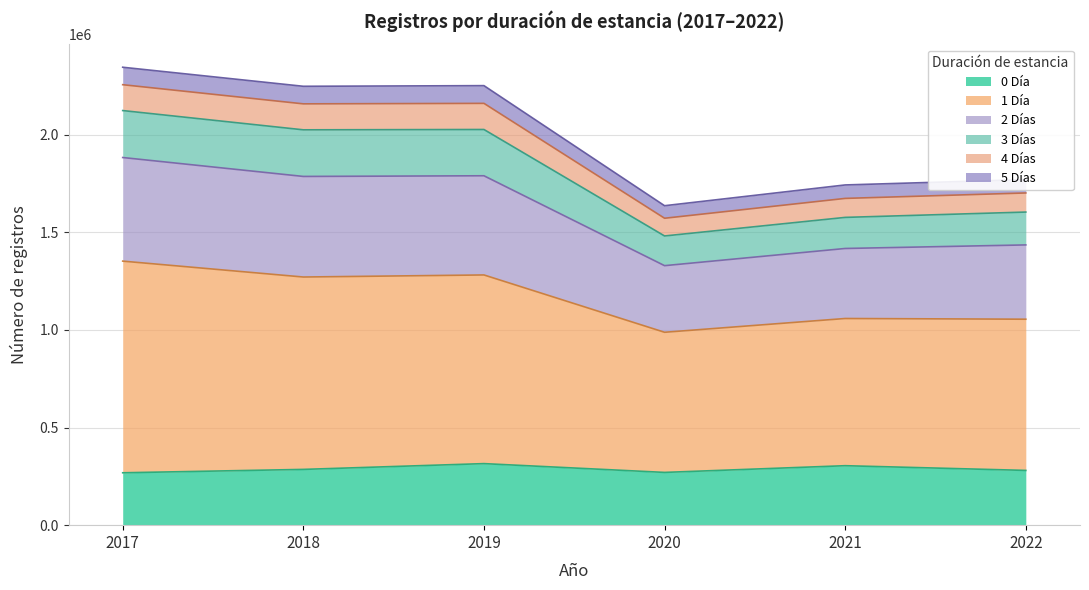

Where is the first local maximum for 3 Días?

2019